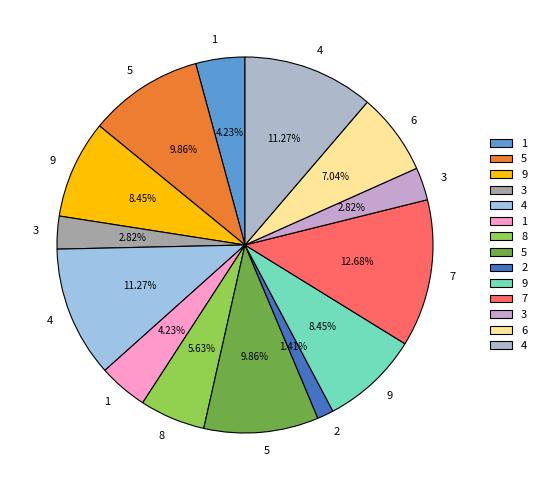

How many segments does this pie chart have?

14